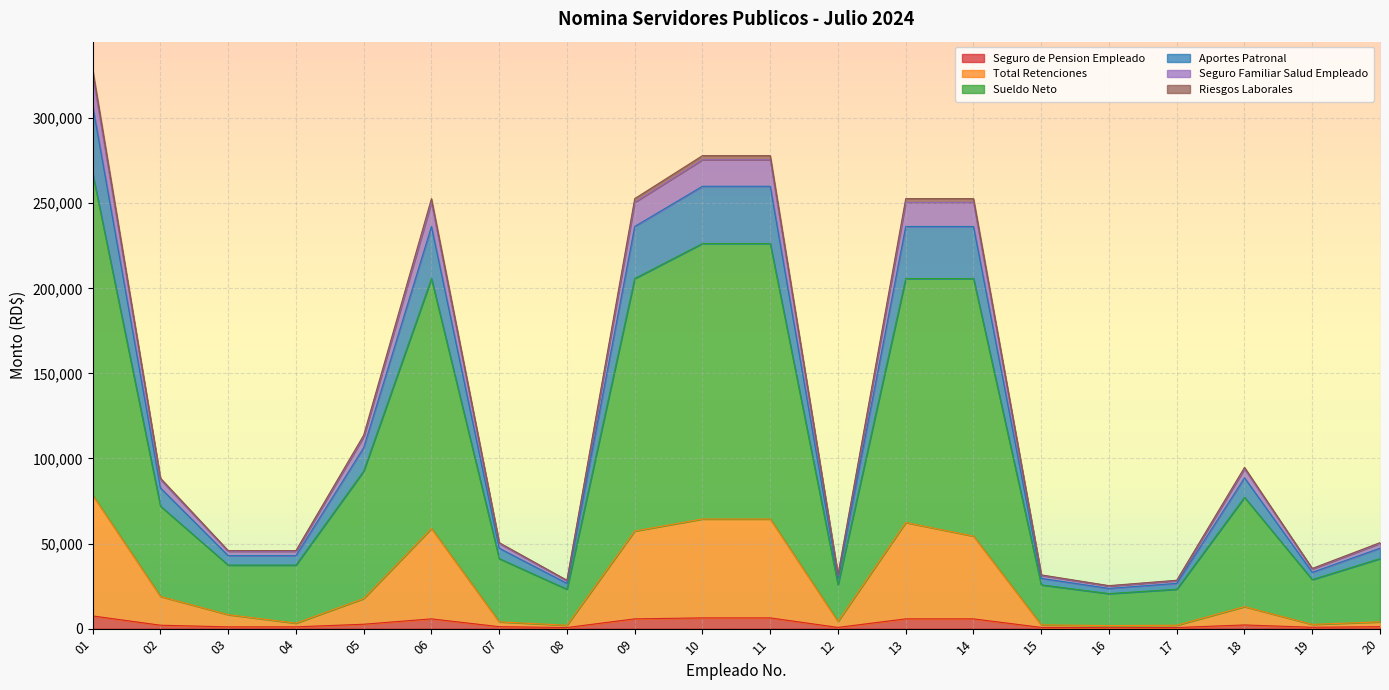

Does the chart display data point markers on the line(s)?

No